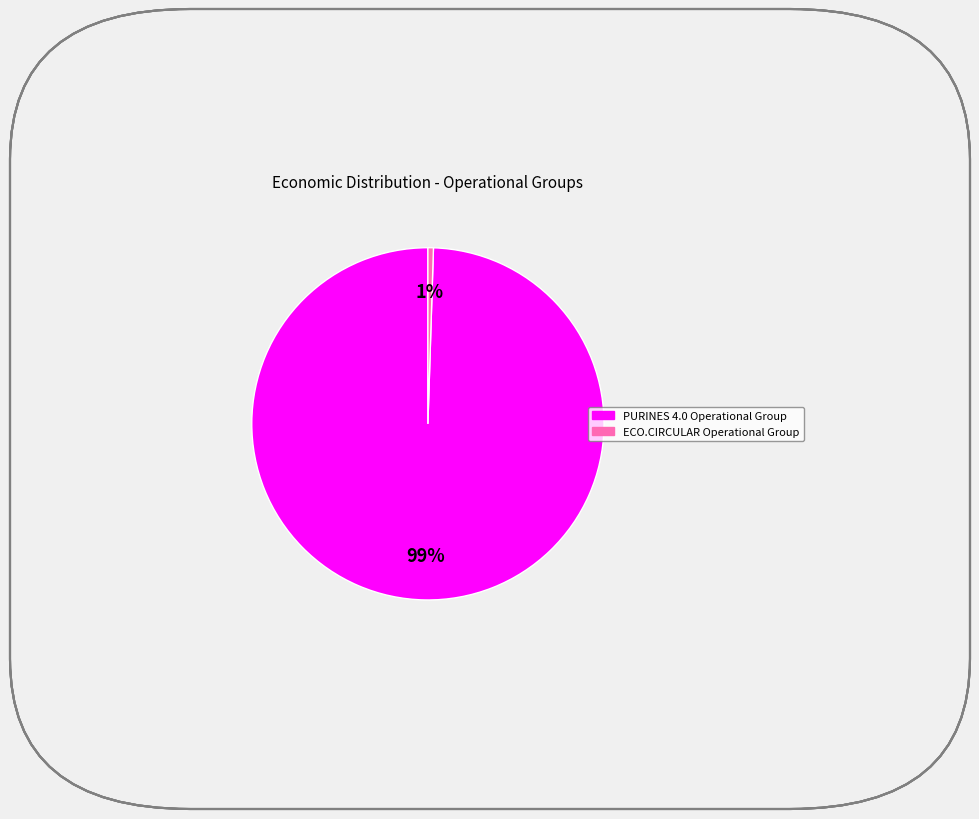

Between PURINES 4.0 Operational Group and ECO.CIRCULAR Operational Group, which is larger?

PURINES 4.0 Operational Group